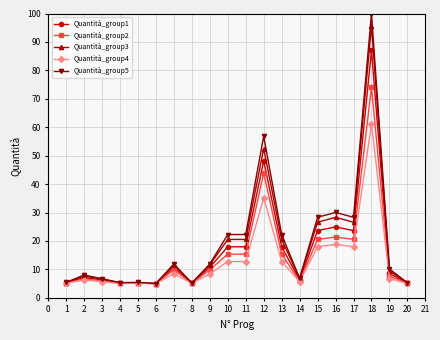

What is the highest value of the Quantità_group1 series?

87.0